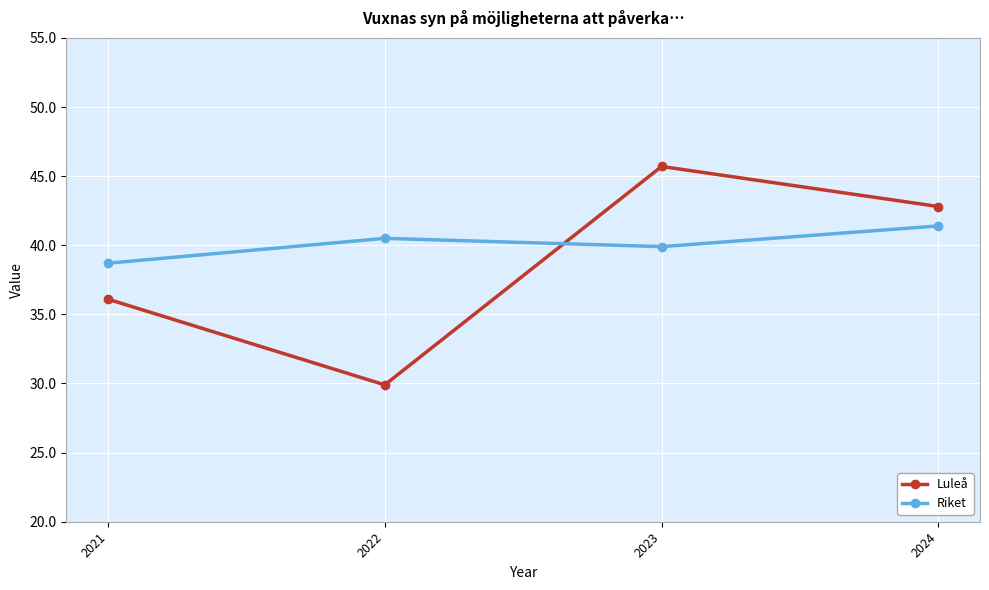

Rank the categories by Riket value from lowest to highest.

2021, 2023, 2022, 2024